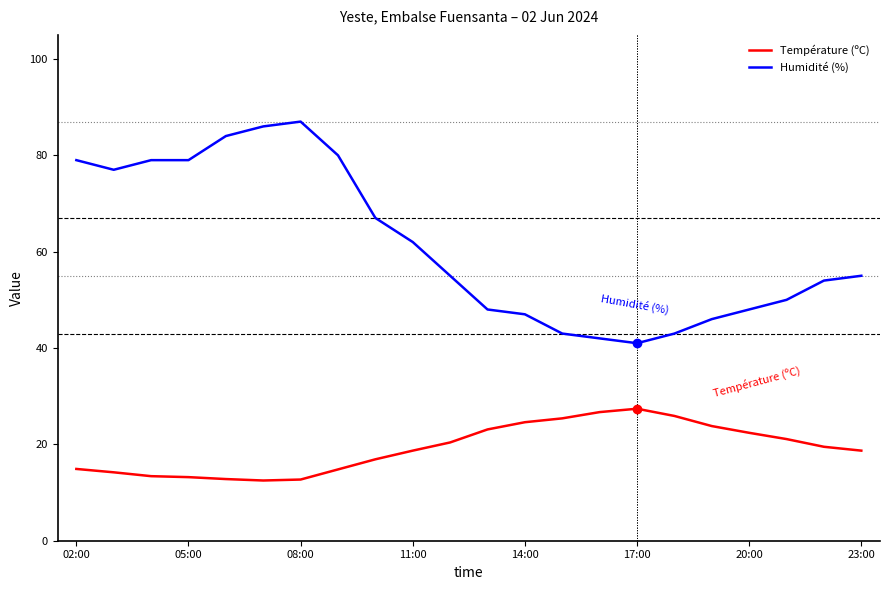

True or false: Humidité (%) and Température (ºC) cross at least once.

False